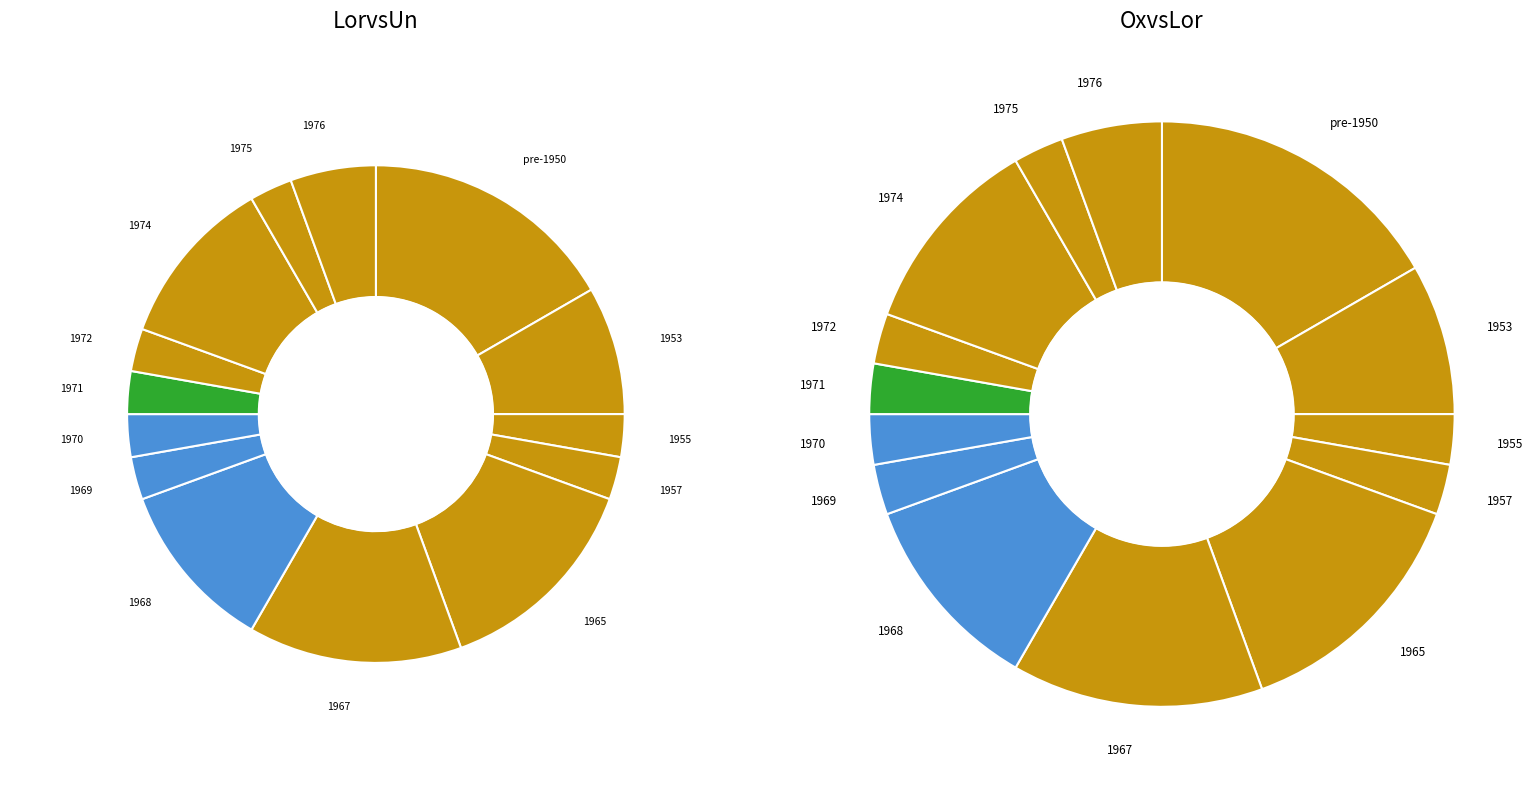

Which slice is the largest?

pre-1950